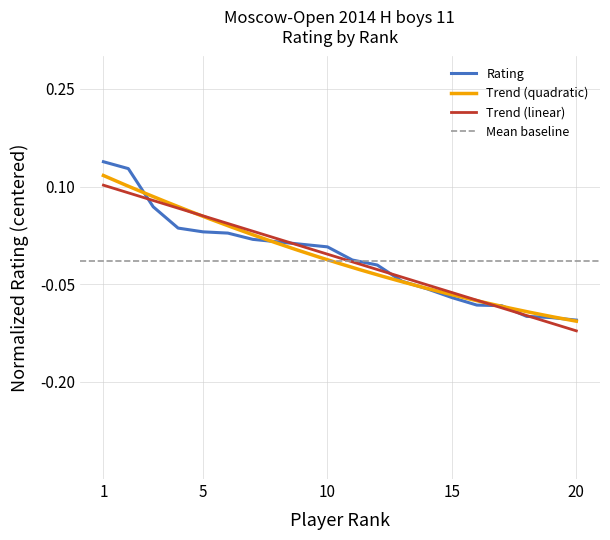

True or false: the data has more than 2 interior local peaks.

False